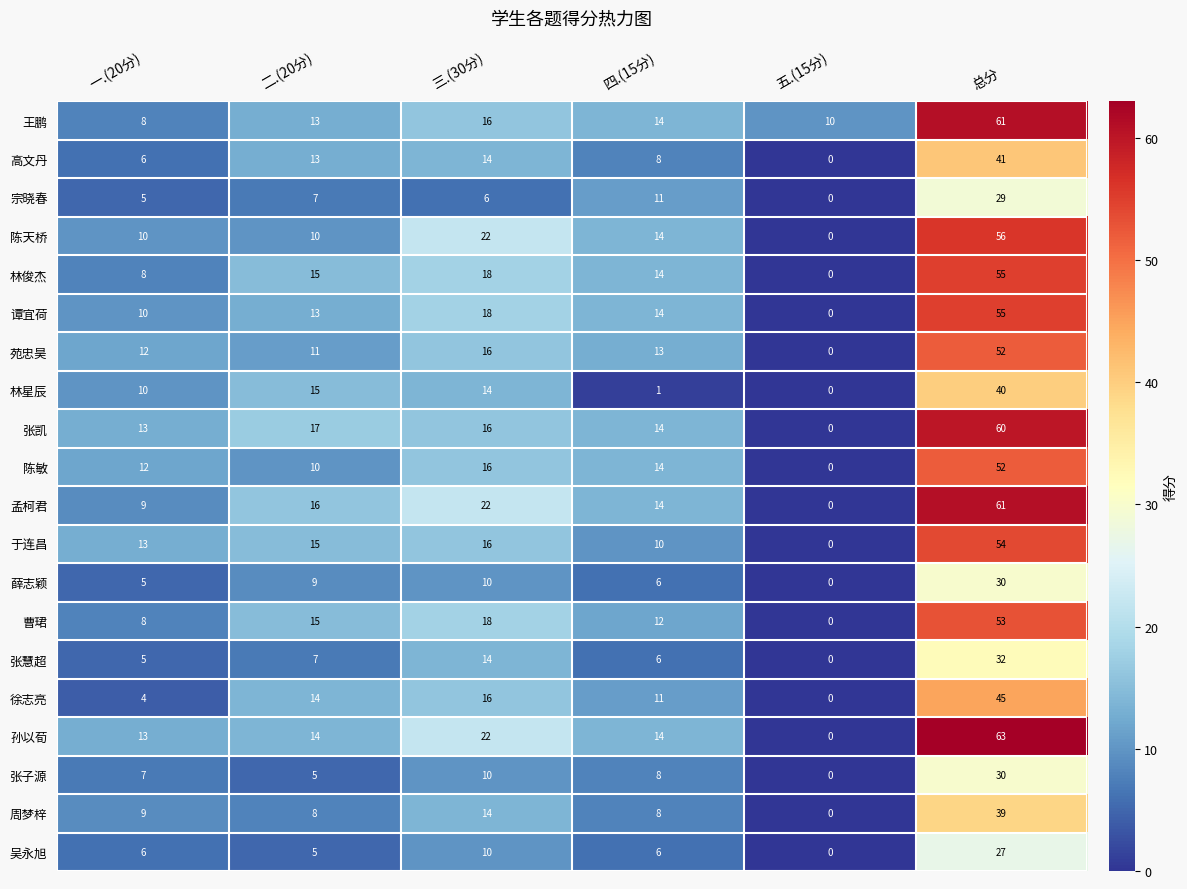

How many series are shown in this chart?

20